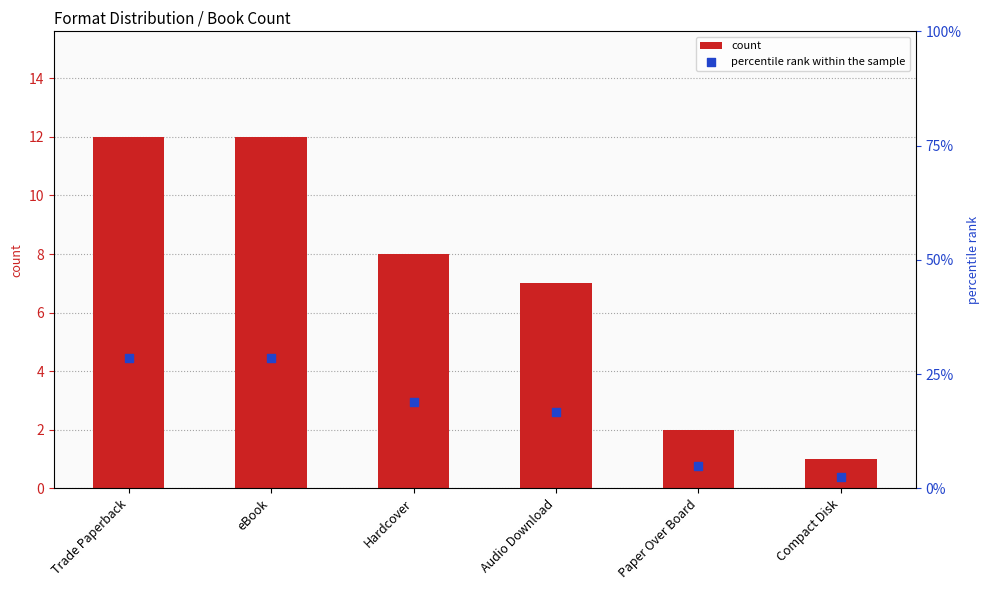

Which series has the widest spread of Y values?

percentile rank within the sample